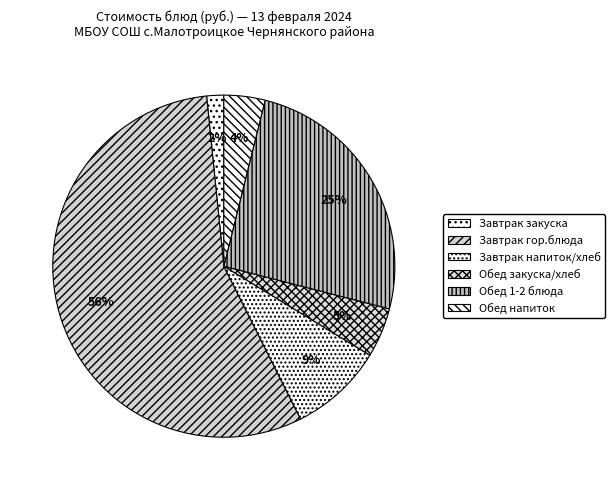

How many segments does this pie chart have?

6